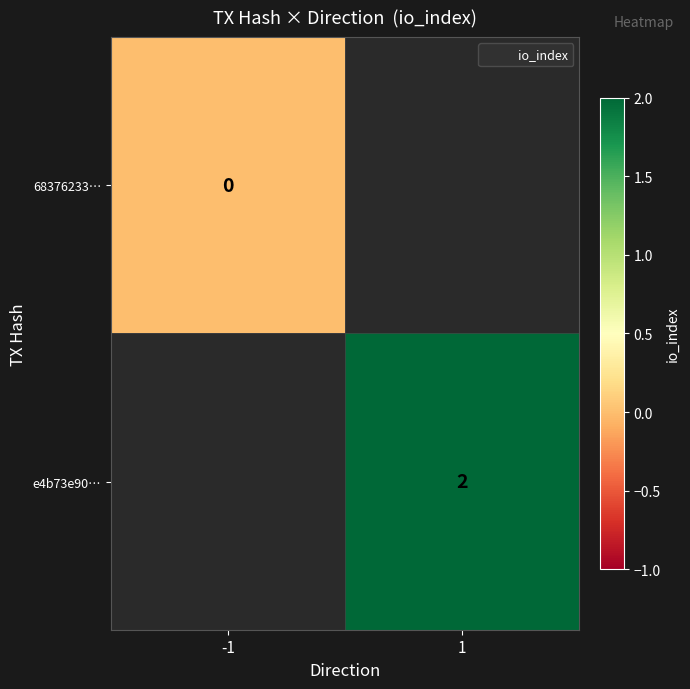

At how many categories does at least one series exceed 0?

1